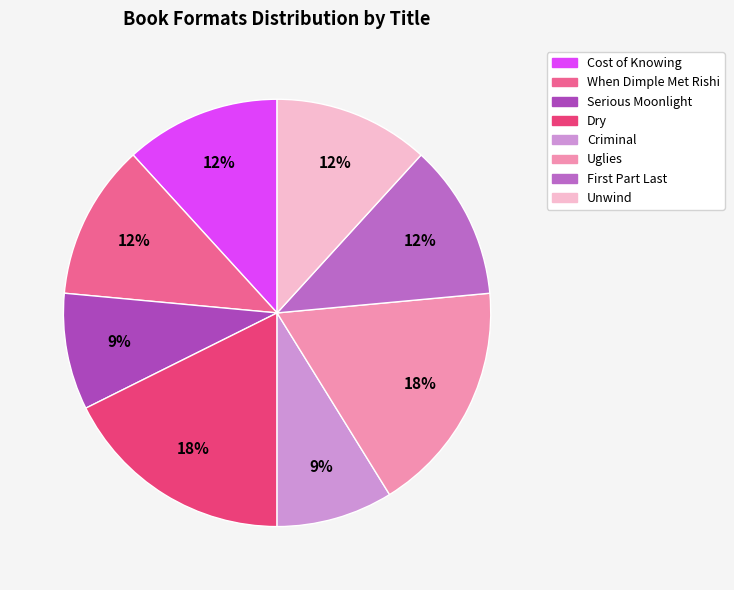

Rank the categories by value from lowest to highest.

Serious Moonlight, Criminal, Cost of Knowing, When Dimple Met Rishi, First Part Last, Unwind, Dry, Uglies